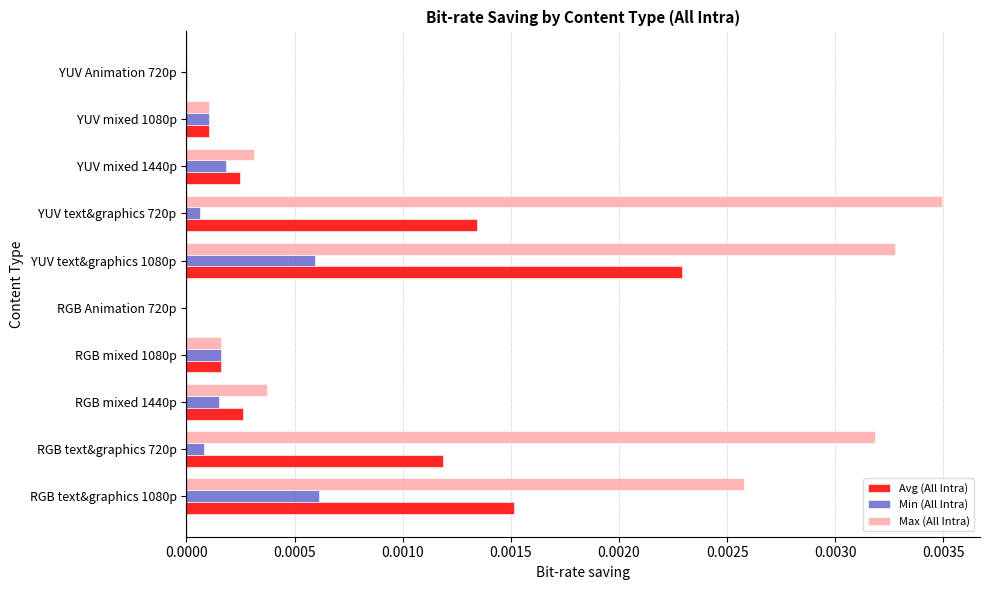

How many data points does each series have?

10